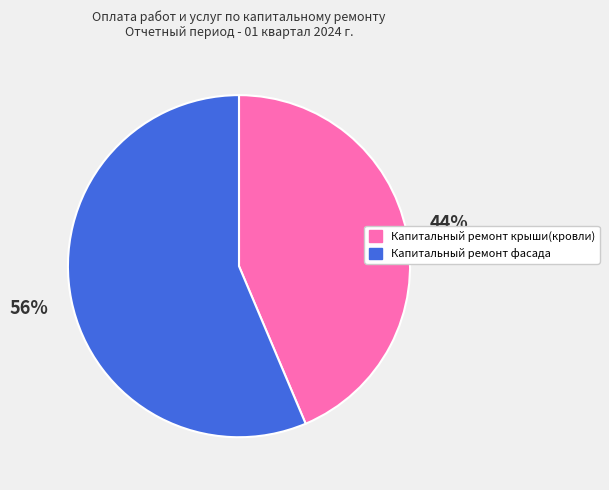

Is the sum of Капитальный ремонт фасада and Капитальный ремонт крыши(кровли) greater than half?

Yes